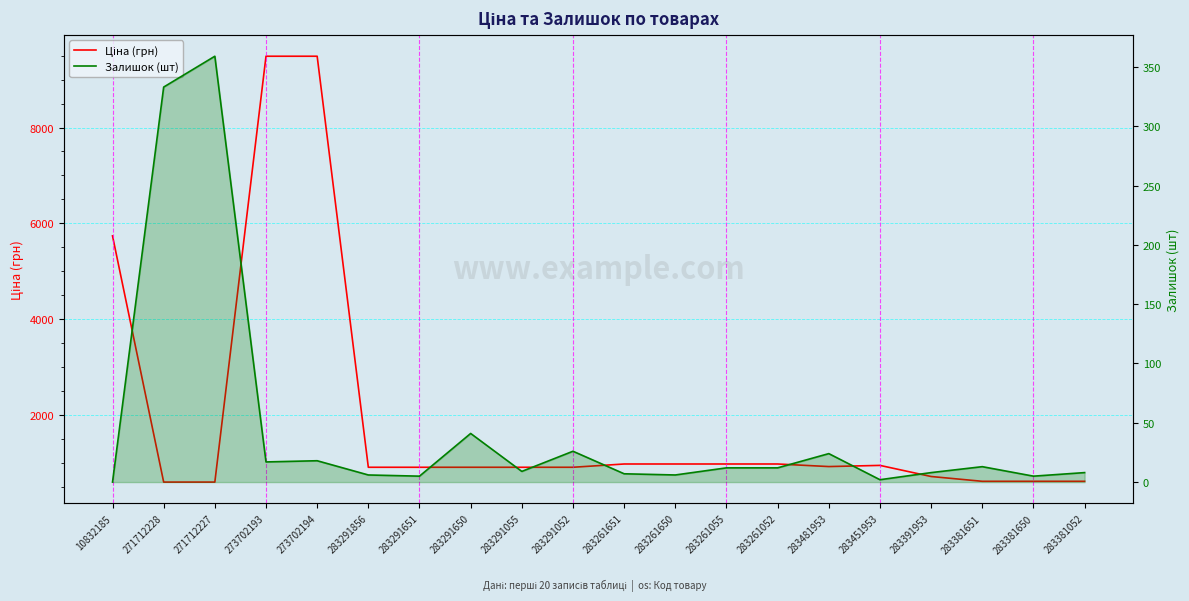

What is the value of the Залишок (шт) point at the 12th from the left?

6.0